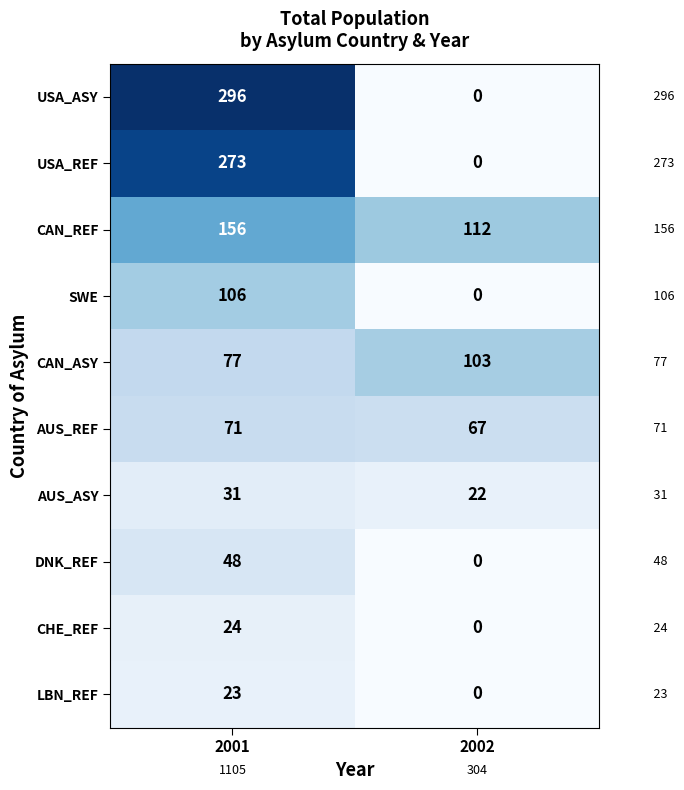

List the series in order of their peak value, highest first.

USA_ASY, USA_REF, CAN_REF, SWE, CAN_ASY, AUS_REF, DNK_REF, AUS_ASY, CHE_REF, LBN_REF